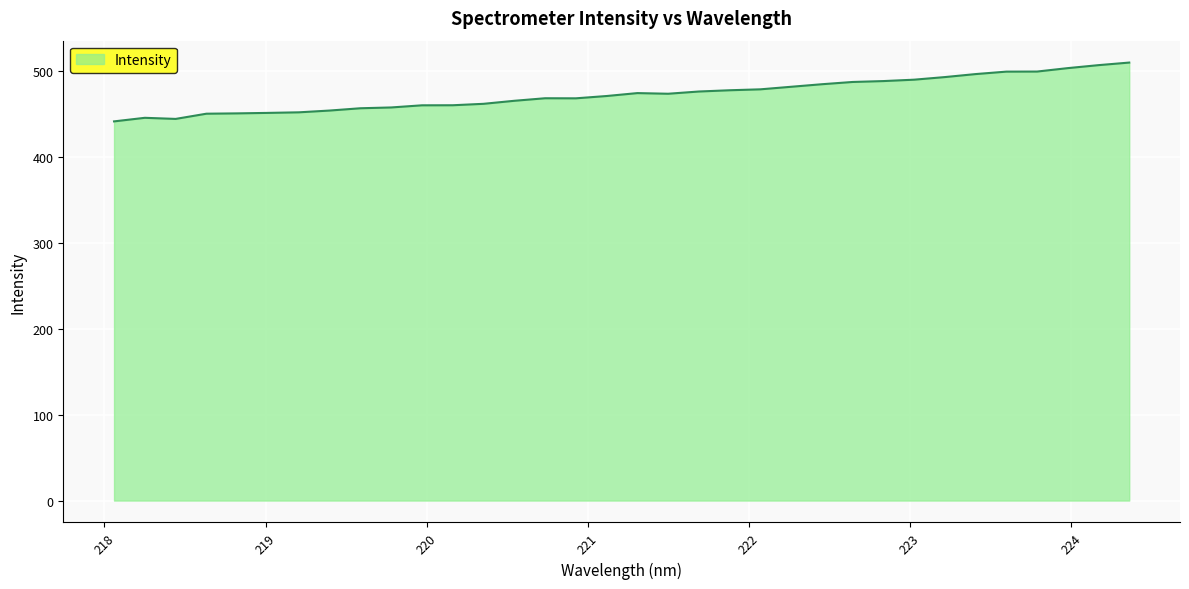

What is the smallest value displayed?

441.8